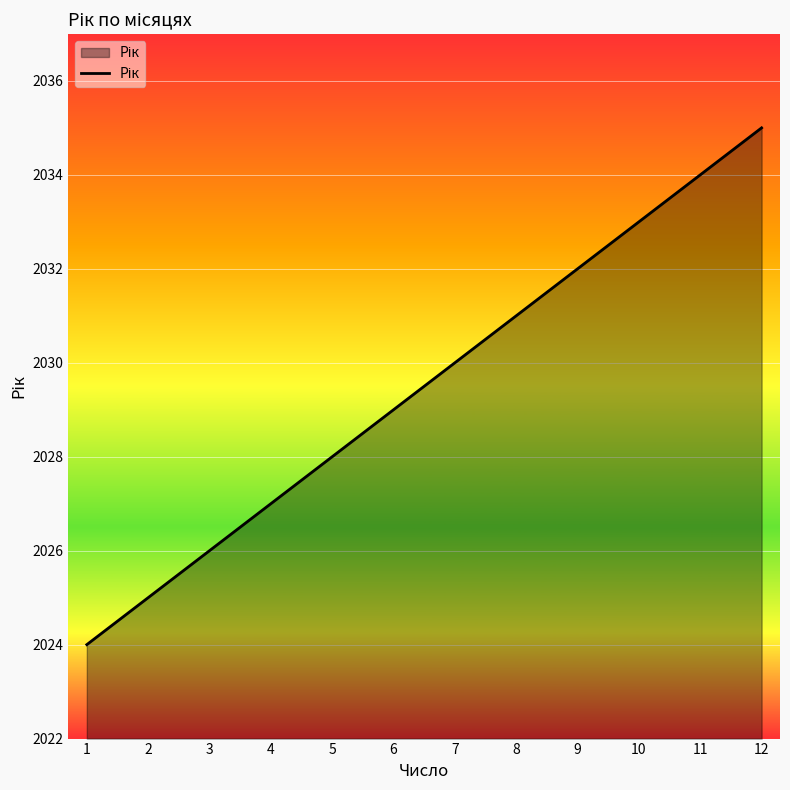

Read the value at 9.

2032